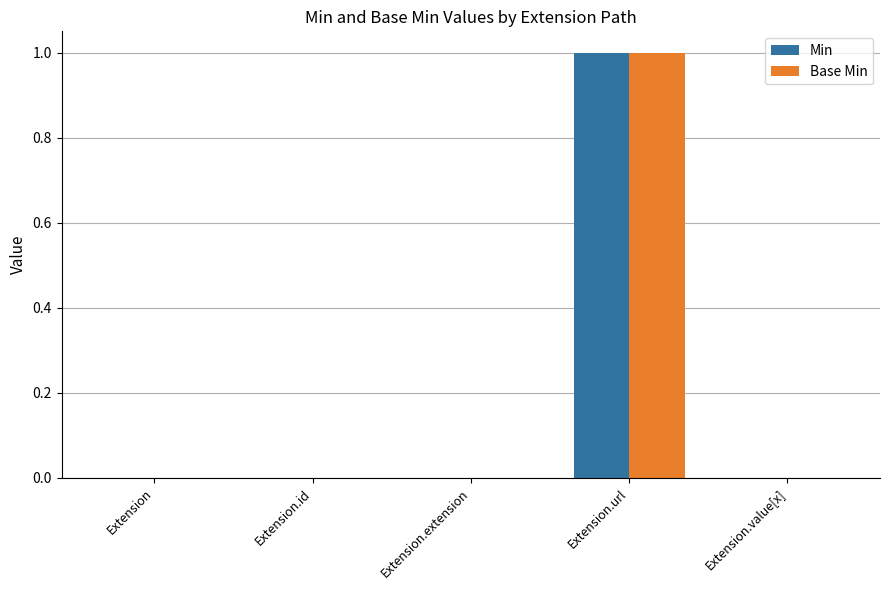

What value does the Min series have at Extension.url?

1